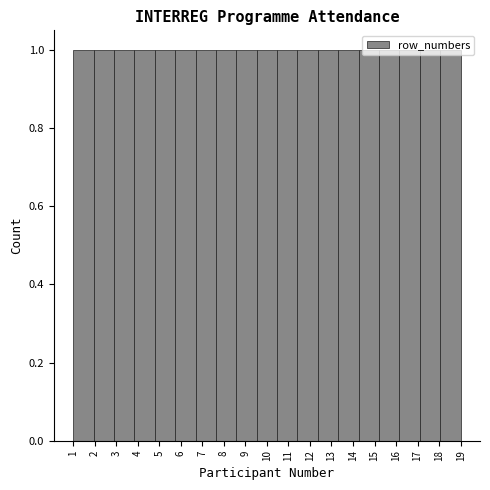

Reading left to right, list every bar in this chart as the range it spans on the x-axis followed by its height. Neither the bar edges nor the heights are printed on the chart, so give them approximately, as read against the axes.

1.0 to 1.9: 1
1.9 to 2.9: 1
2.9 to 3.8: 1
3.8 to 4.8: 1
4.8 to 5.7: 1
5.7 to 6.7: 1
6.7 to 7.6: 1
7.6 to 8.6: 1
8.6 to 9.5: 1
9.5 to 10.5: 1
10.5 to 11.4: 1
11.4 to 12.4: 1
12.4 to 13.3: 1
13.3 to 14.3: 1
14.3 to 15.2: 1
15.2 to 16.2: 1
16.2 to 17.1: 1
17.1 to 18.1: 1
18.1 to 19.0: 1